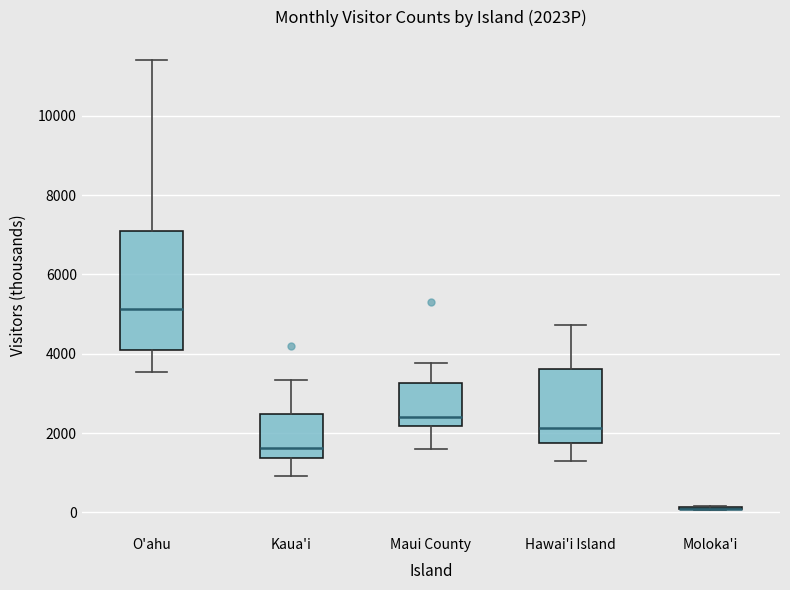

Where does the lower whisker of the box for Maui County end on the y-axis? The values are not printed on the chart, so give them approximately, as read against the axis.

1600